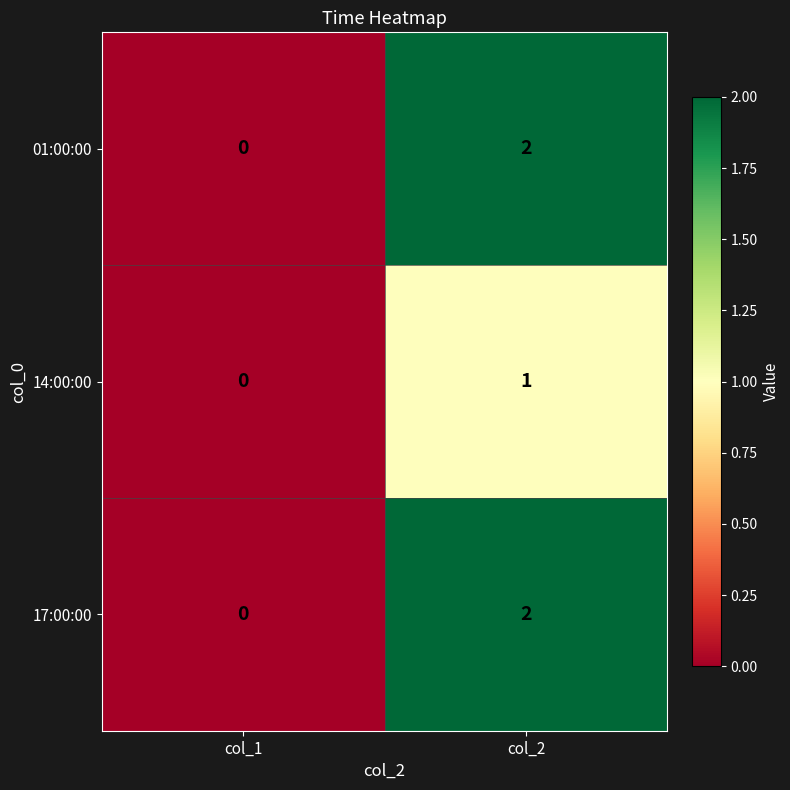

Count the number of categories in the chart.

2